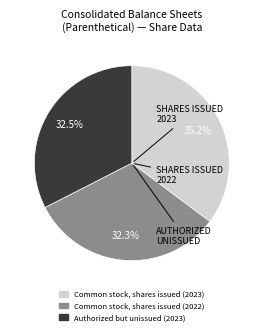

Is there any slice that represents more than half of the pie?

No